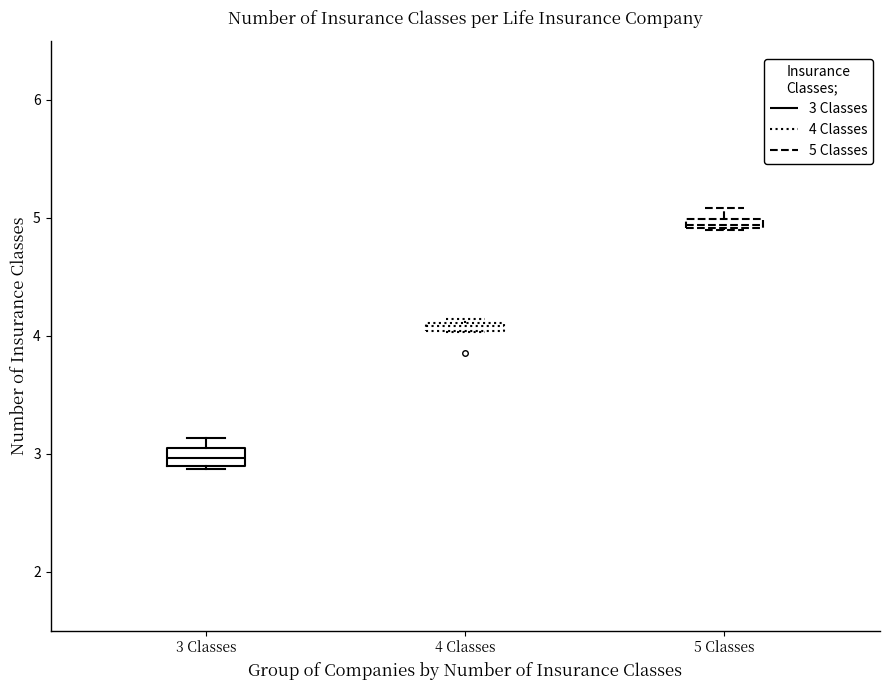

Where is the lower edge of the box for 4 Classes on the y-axis? The values are not printed on the chart, so give them approximately, as read against the axis.

4.0